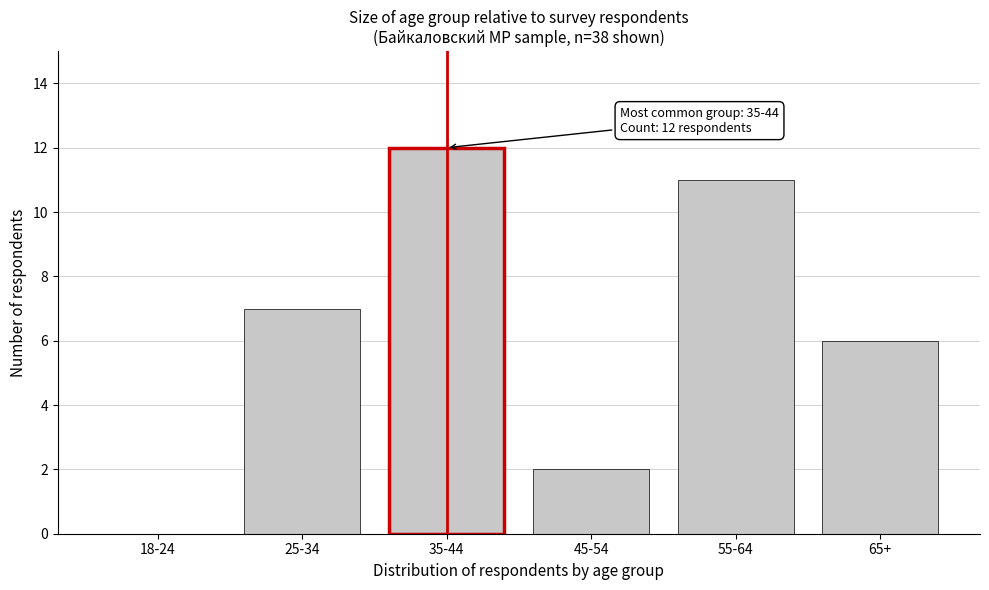

Reading right to left, what are all the values shown in this chart?

65+=6	55-64=11	45-54=2	35-44=12	25-34=7	18-24=0